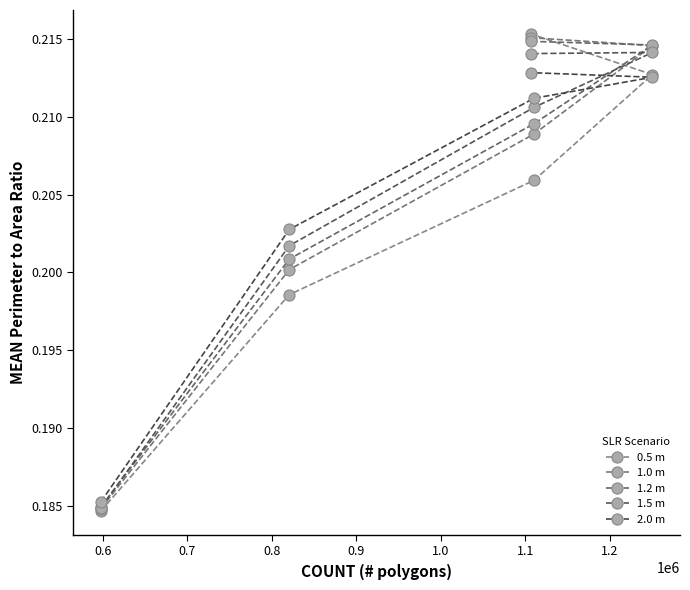

How many series are shown in this chart?

5